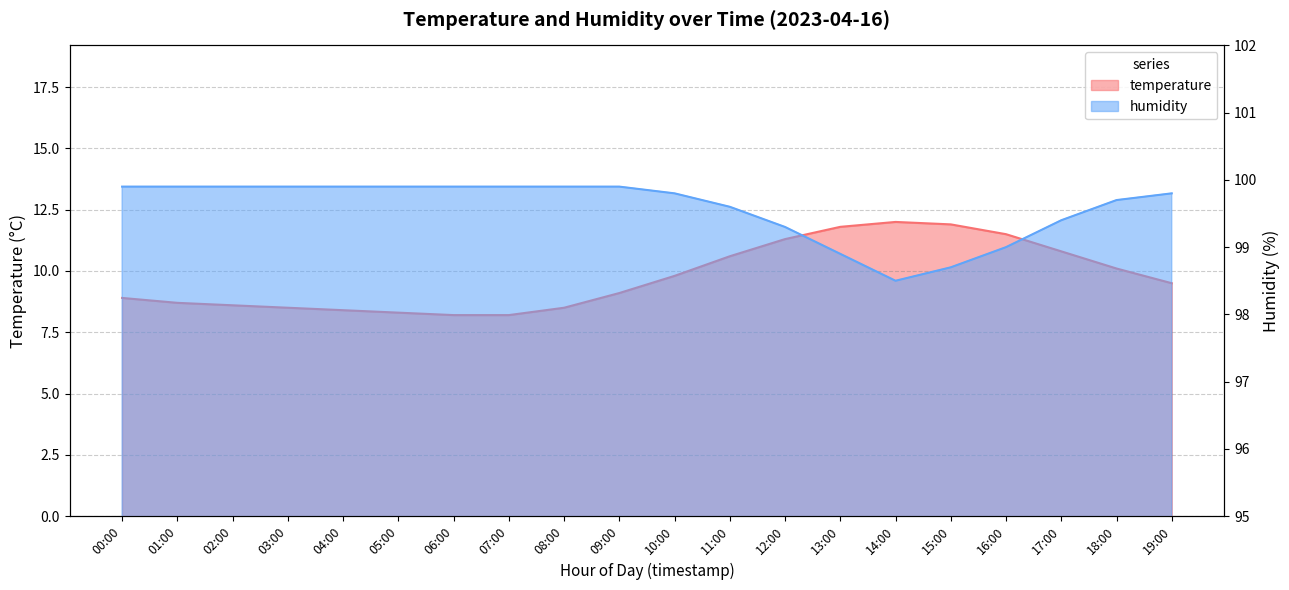

What are all the series names shown in the legend?

temperature, humidity